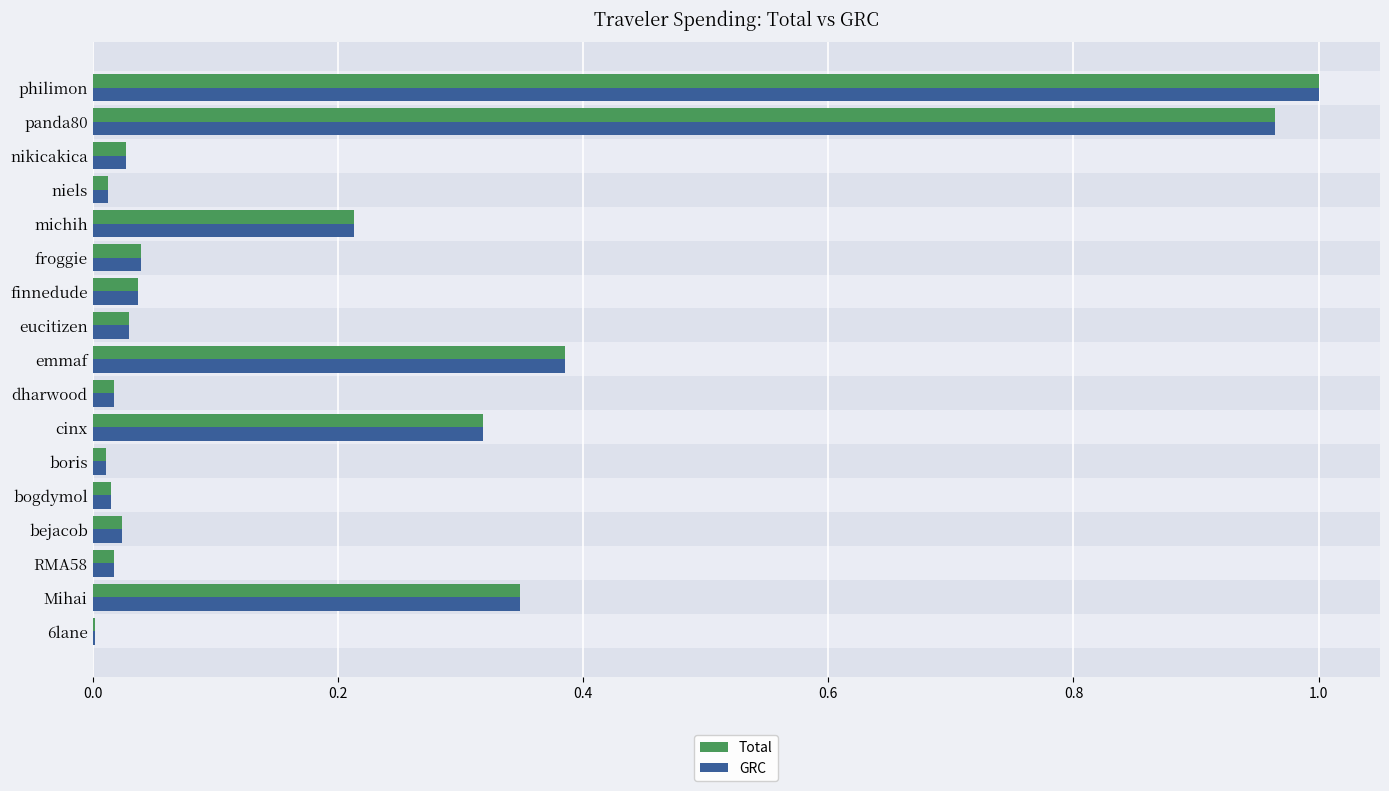

What is the highest value of the Total series?

1.0